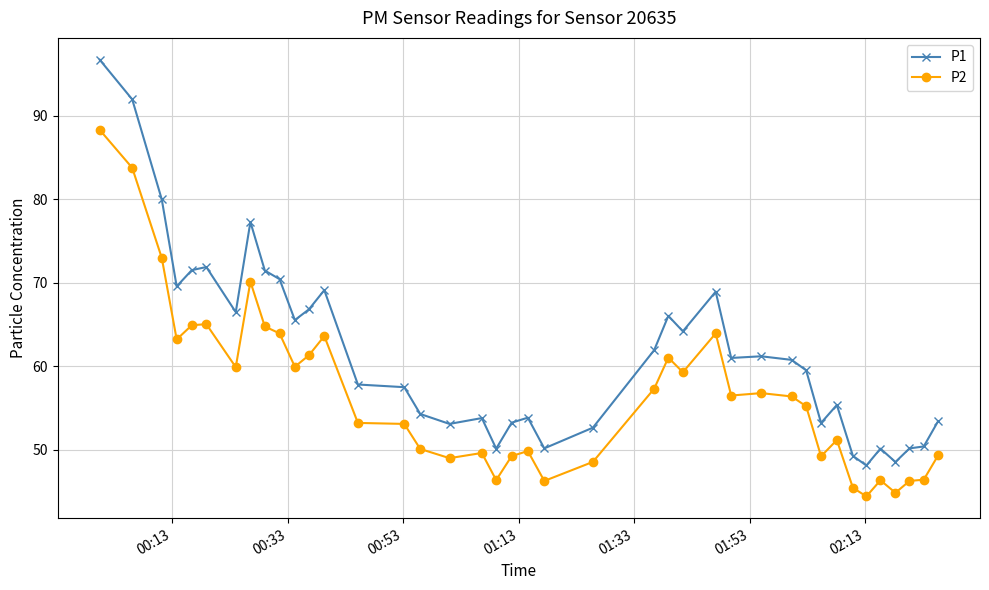

What is the value of the P2 point at the 26th from the left?

59.3